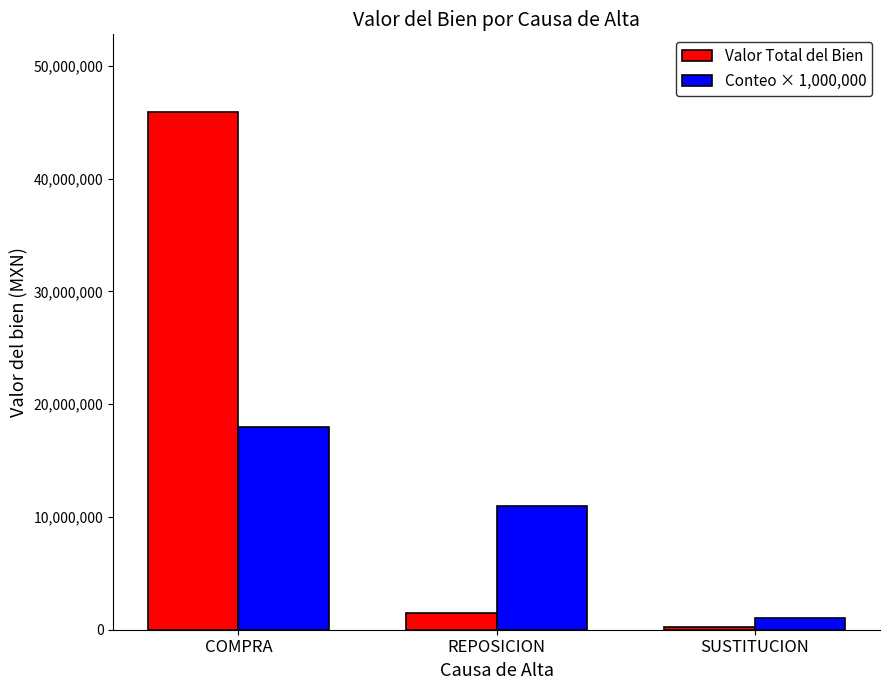

Count the Conteo × 1,000,000 values in the range 1000000 to 18000000.

3